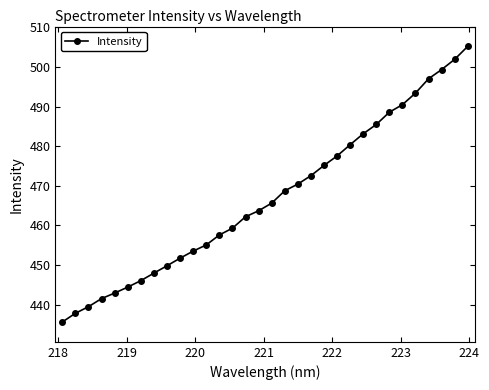

What is the average value?

467.0